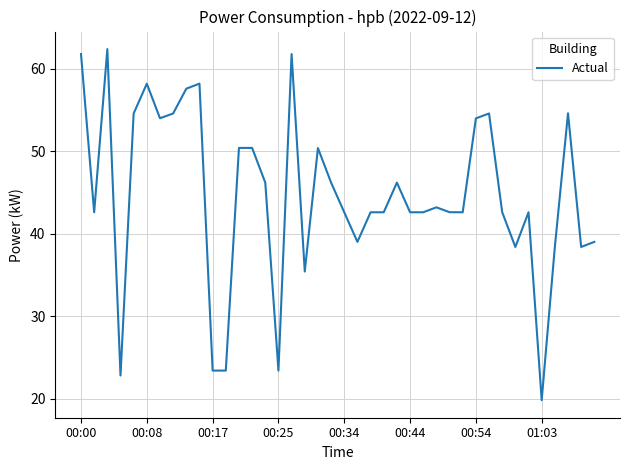

What is the minimum value shown in the chart?

19.8